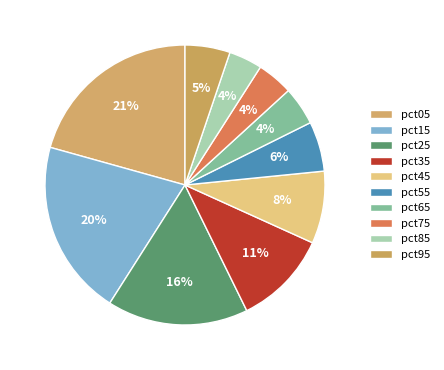

Rank the categories by value from lowest to highest.

pct85, pct75, pct65, pct95, pct55, pct45, pct35, pct25, pct15, pct05